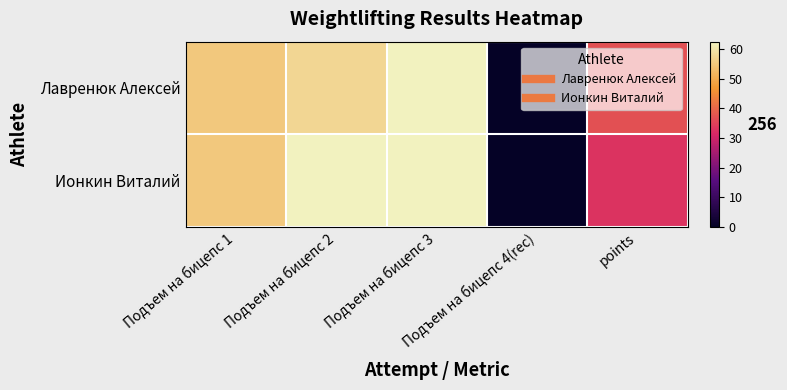

Between Подъем на бицепс 3 and points, which series saw the biggest shift?

Ионкин Виталий